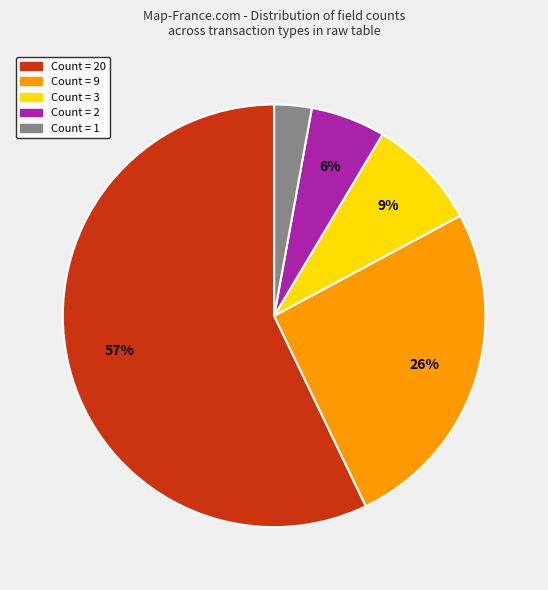

Is it true that Count = 20 is 57% of the pie?

True